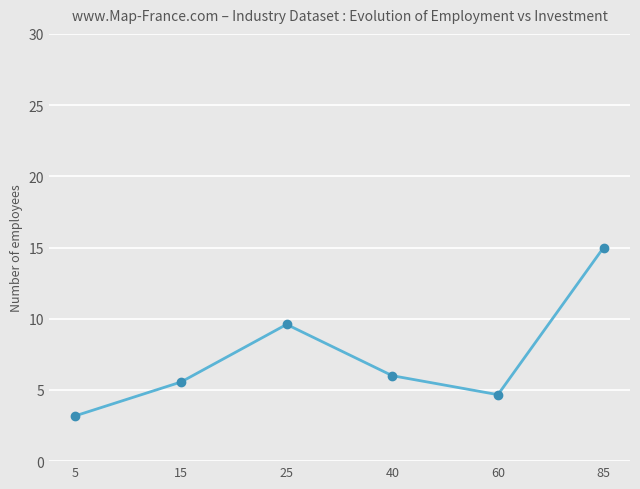

Where does the data first go above 6?

25